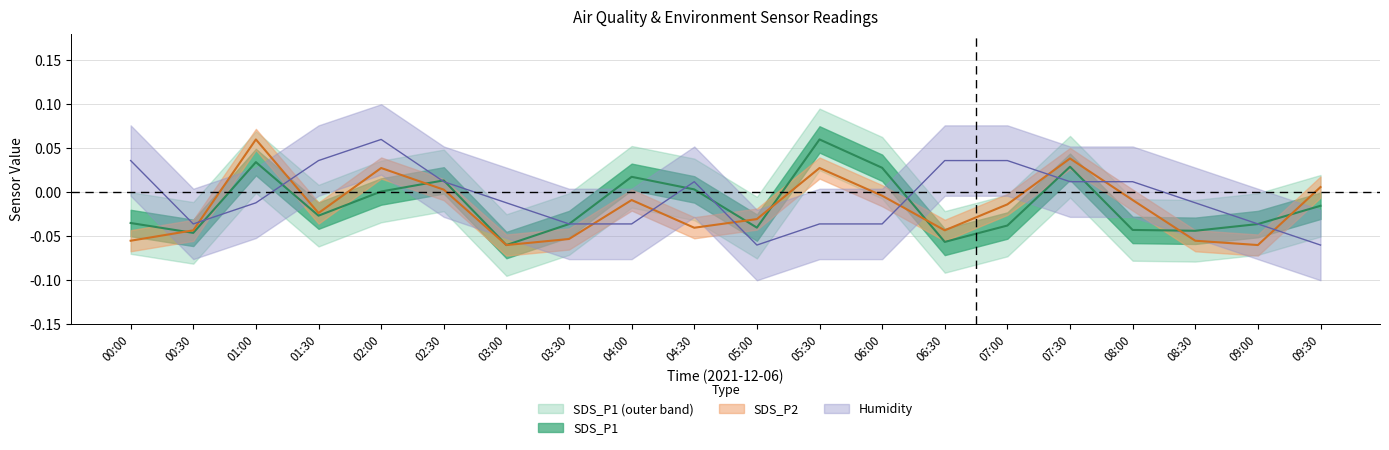

Which series has the widest spread of values?

SDS_P1